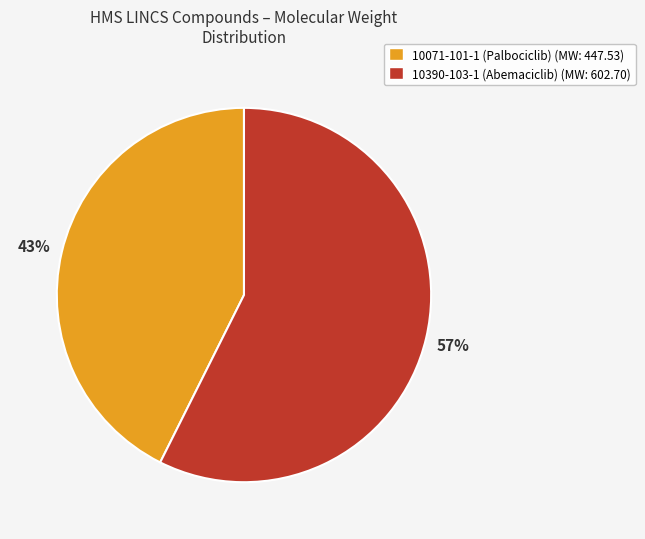

Do 10071-101-1 (Palbociclib) and 10390-103-1 (Abemaciclib) together represent more than half of the pie?

Yes